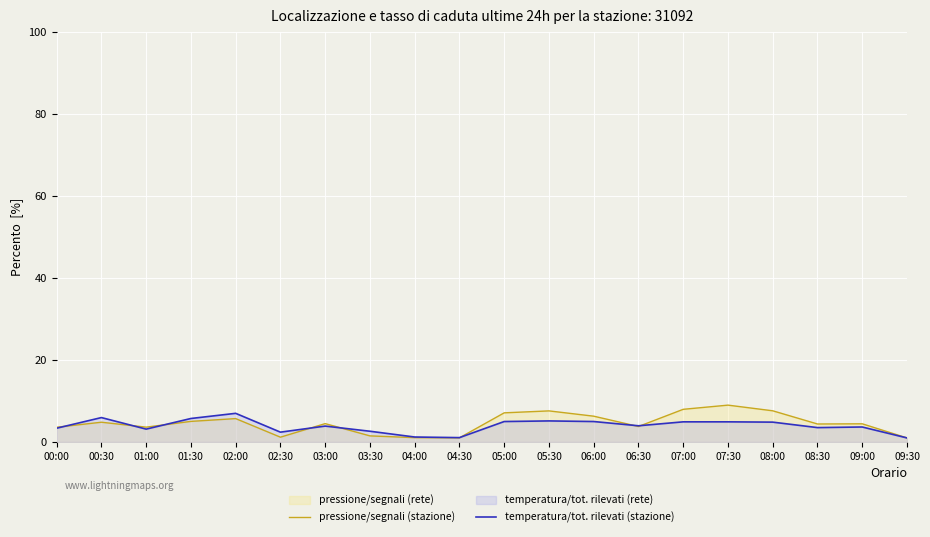

What is the spread (max minus min) of values at 01:00?

0.5